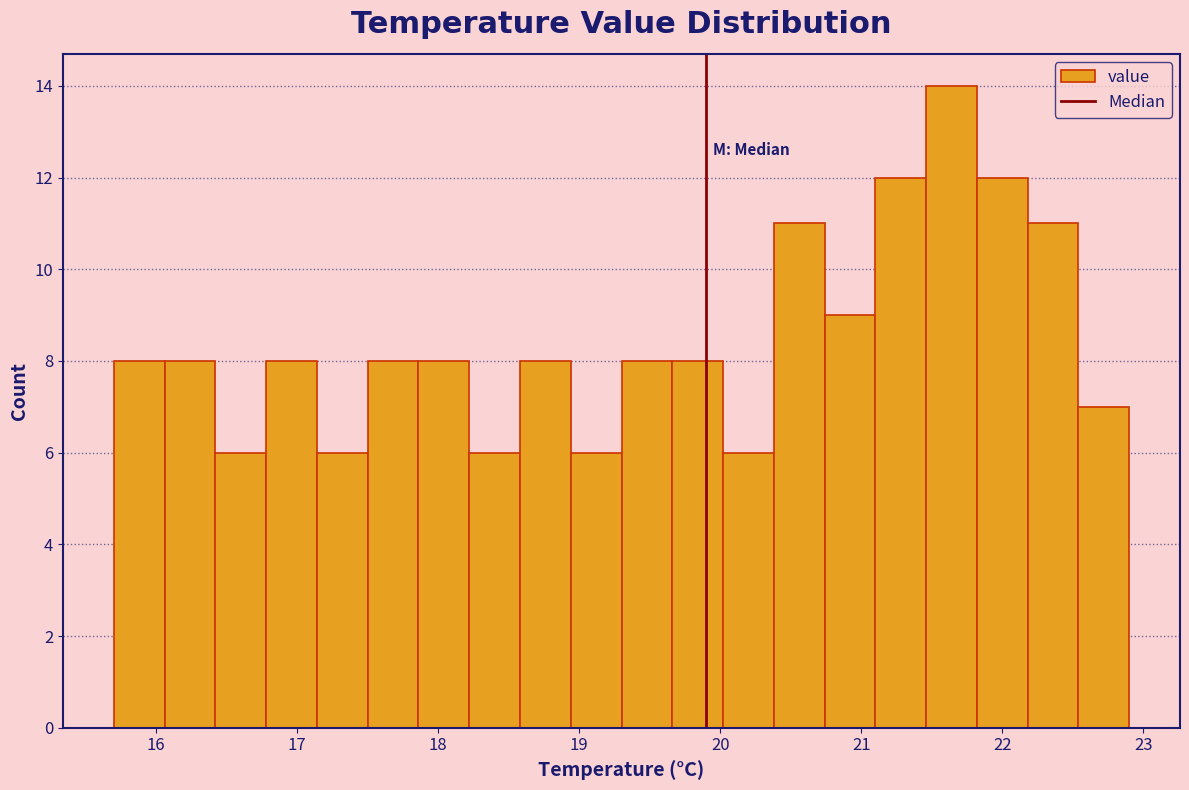

Around what value on the x-axis is the tallest bar? Give the approximate position of its centre, as read against the axis.

21.6